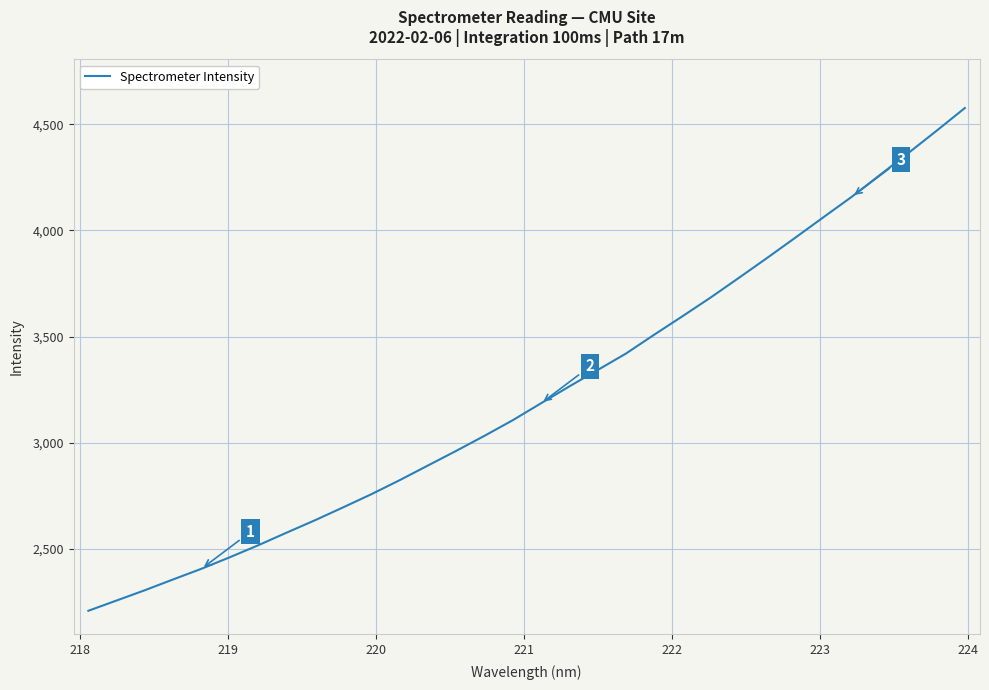

What is the difference between the maximum and minimum values?

2369.6